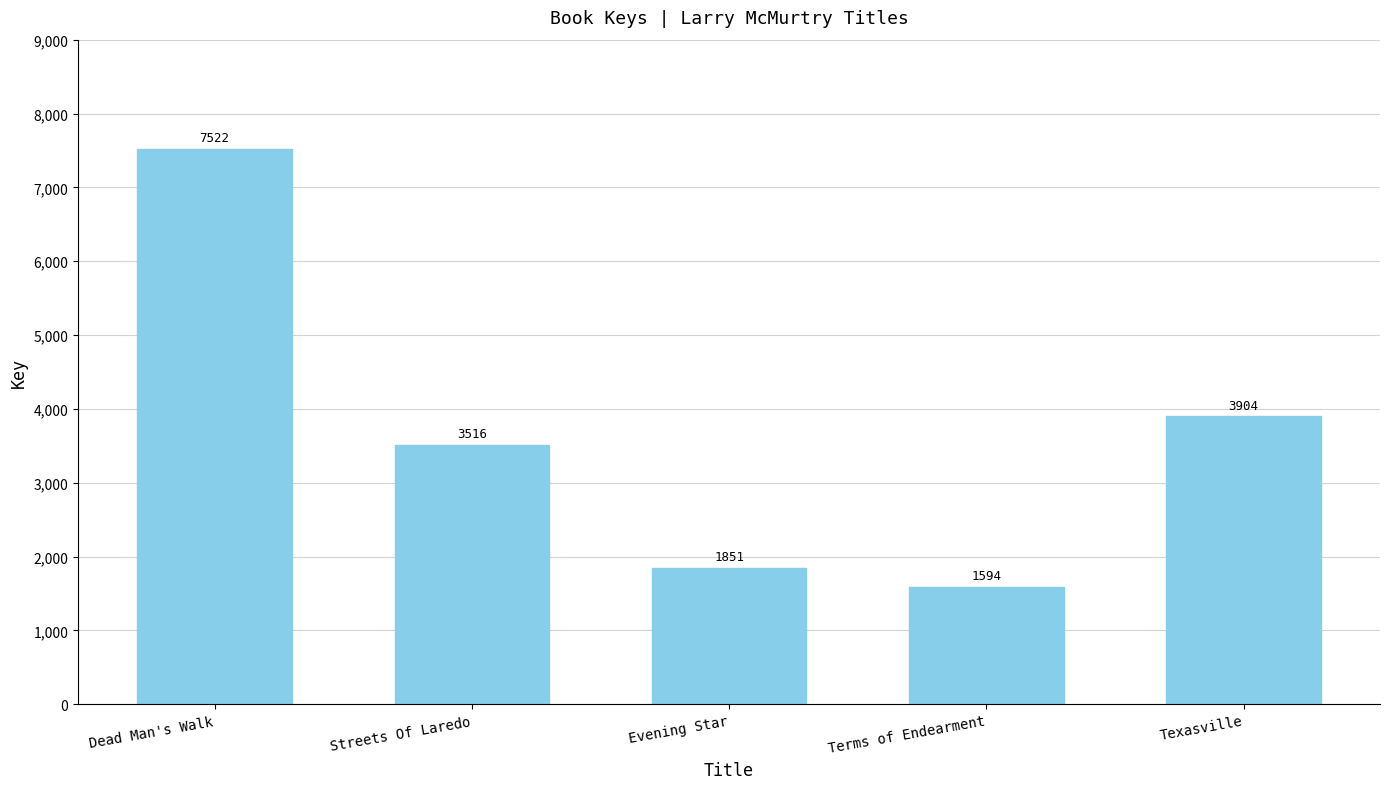

How many data points does each series have?

5